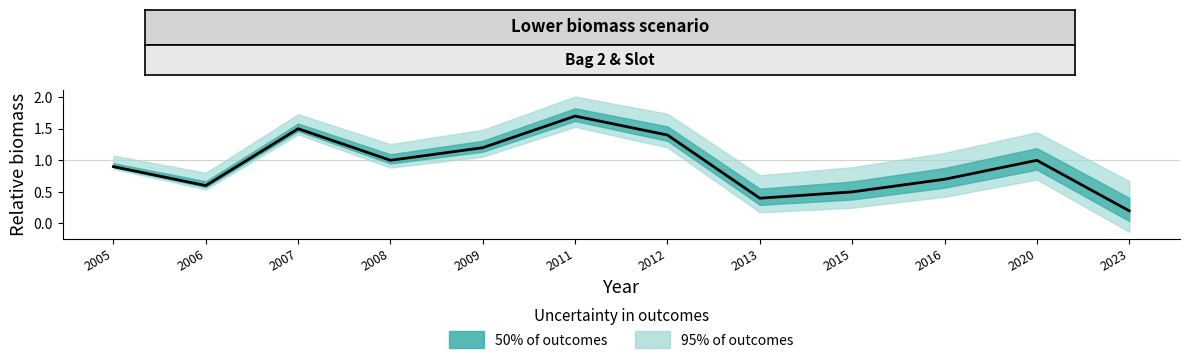

At which label does the data first exceed 1?

2007